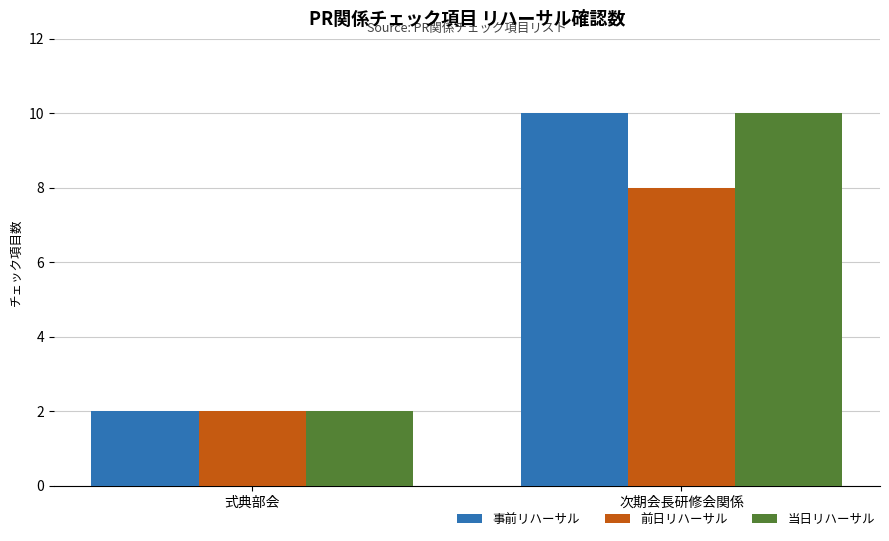

What is the value of the 当日リハーサル bar at the 1st from the left?

2